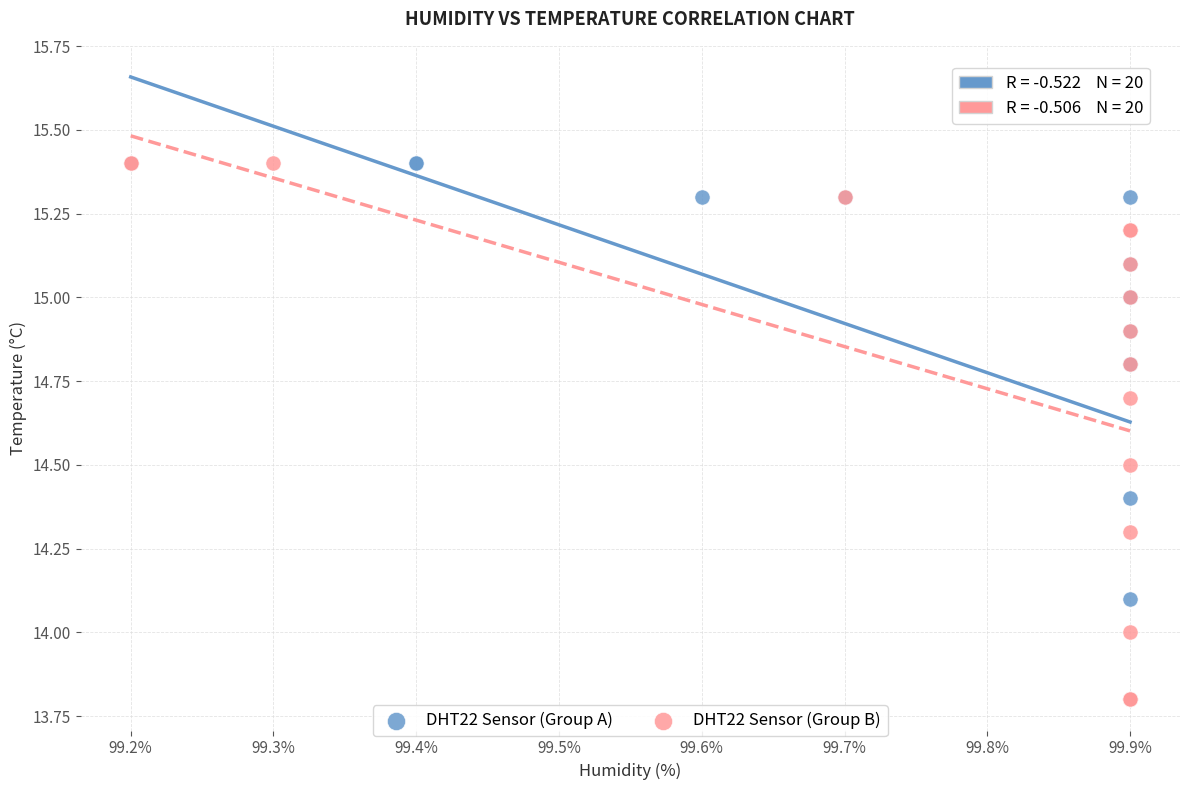

What are all the series names shown in the legend?

DHT22 Sensor (Group A), DHT22 Sensor (Group B)